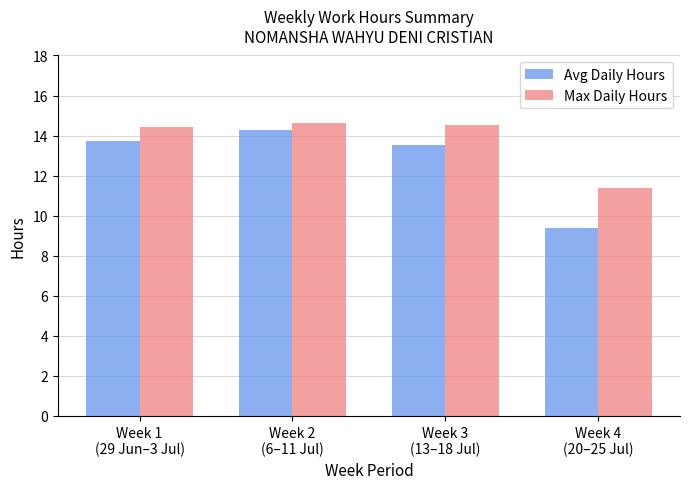

Reading left to right, list all the values displayed in this chart.

Avg Daily Hours: 13.7	14.3	13.5	9.4
Max Daily Hours: 14.4	14.6	14.5	11.4